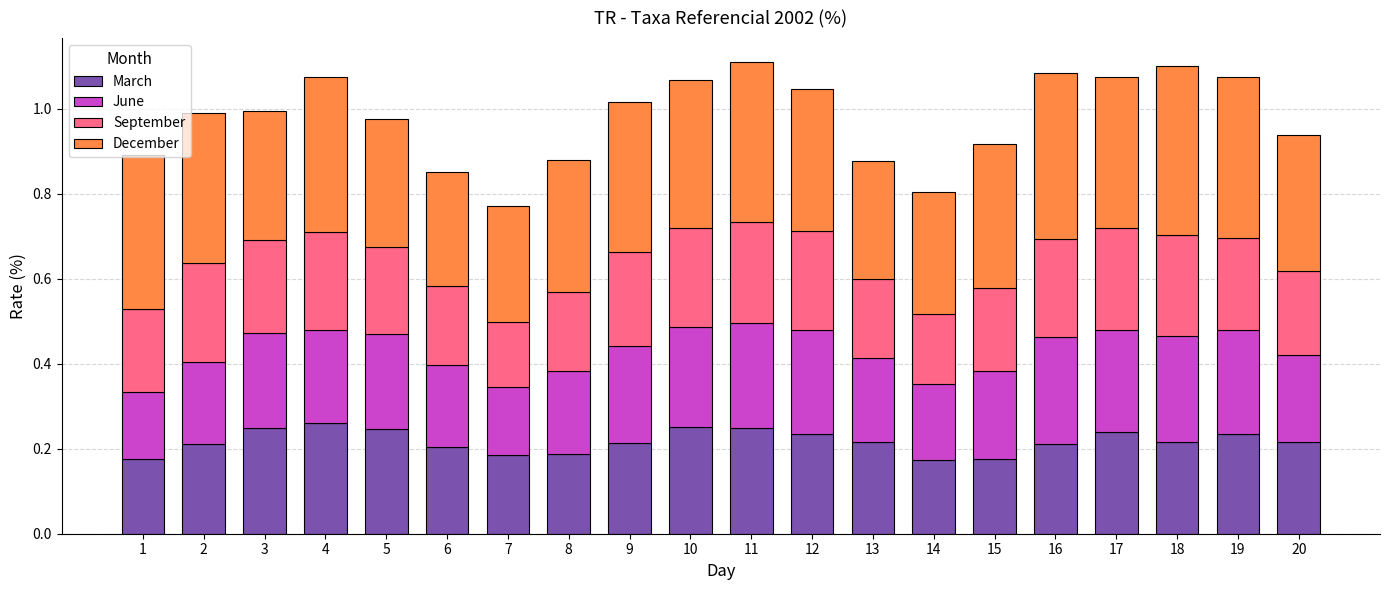

What is the total value across all series at 15?

0.9